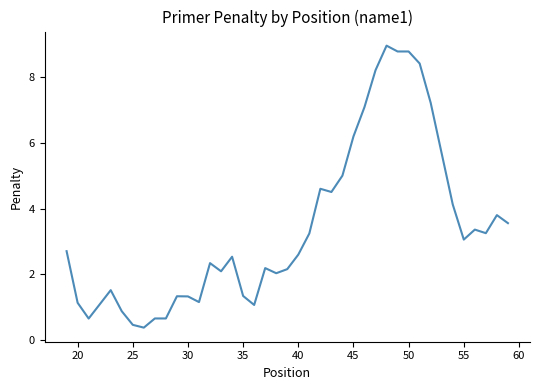

What is the greatest value displayed?

9.0